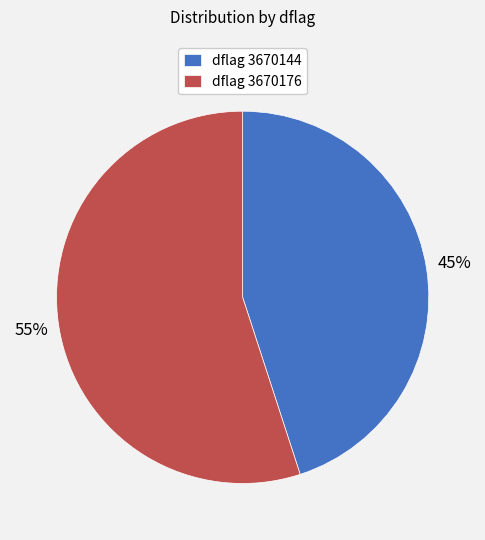

Which slice is the smallest?

dflag 3670144